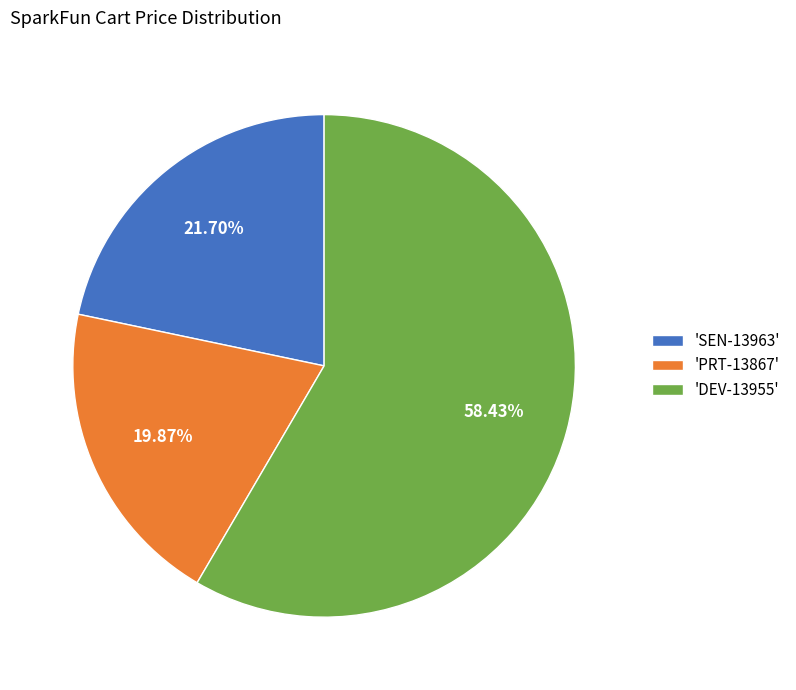

Combined, do 'DEV-13955' and 'PRT-13867' account for over 50%?

Yes